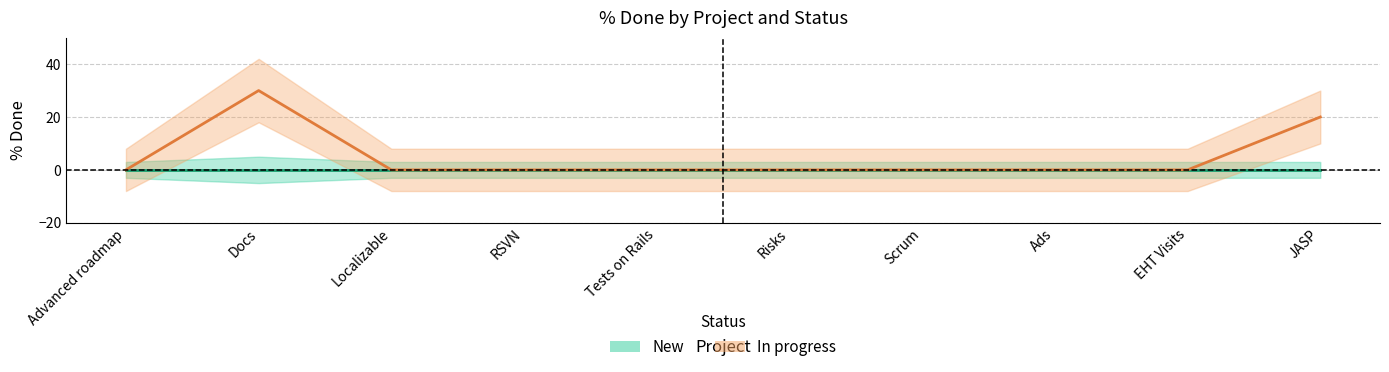

What is the sum of all values?

50